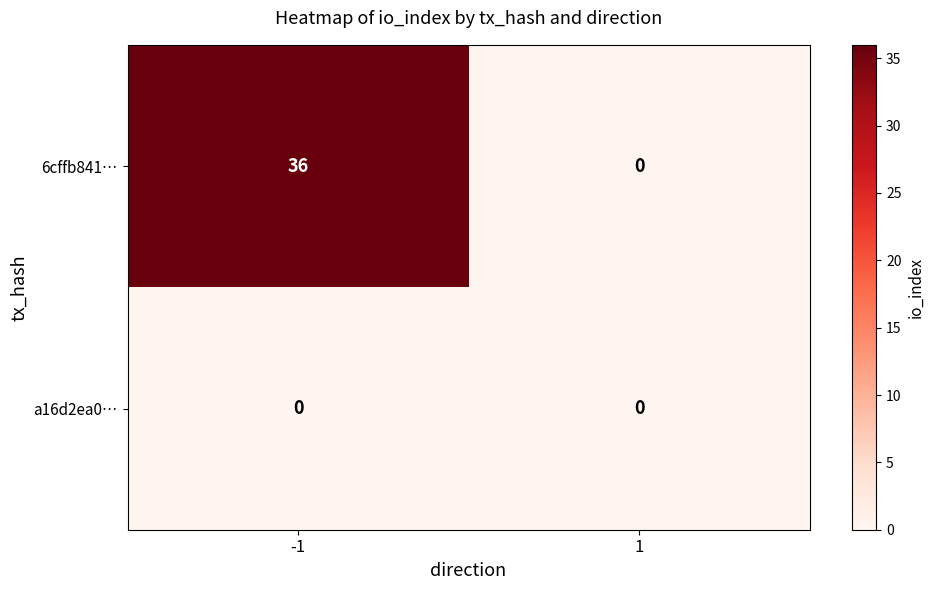

List the series in order of their peak value, lowest first.

a16d2ea0…, 6cffb841…